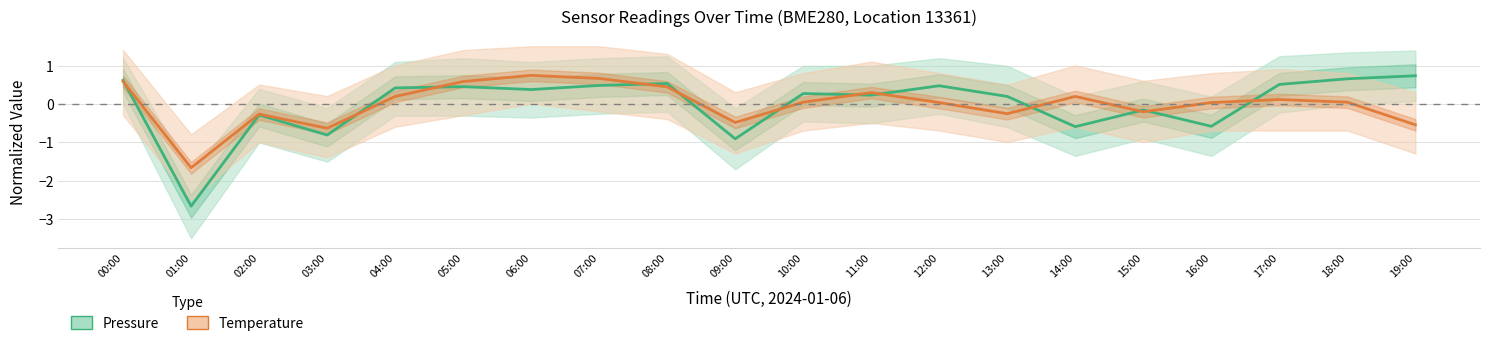

What is the difference between the maximum and second lowest values in the Temperature (normalized) series?

1.4